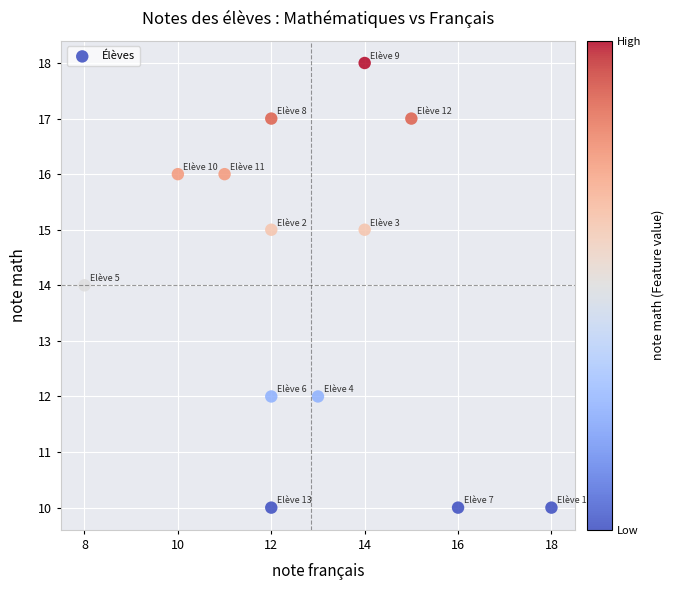

What is the range of Y values (max minus min)?

8